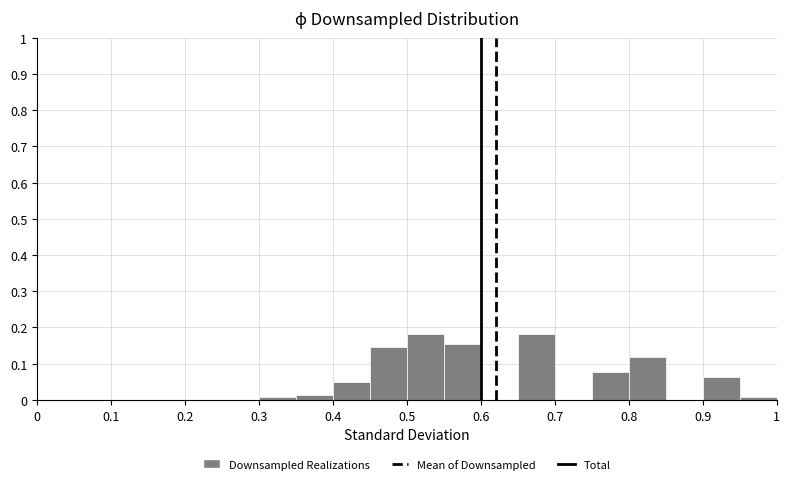

How tall is the bar that spans 0.35 to 0.40 on the x-axis? The values are not printed on the chart, so give them approximately, as read against the axis.

0.01